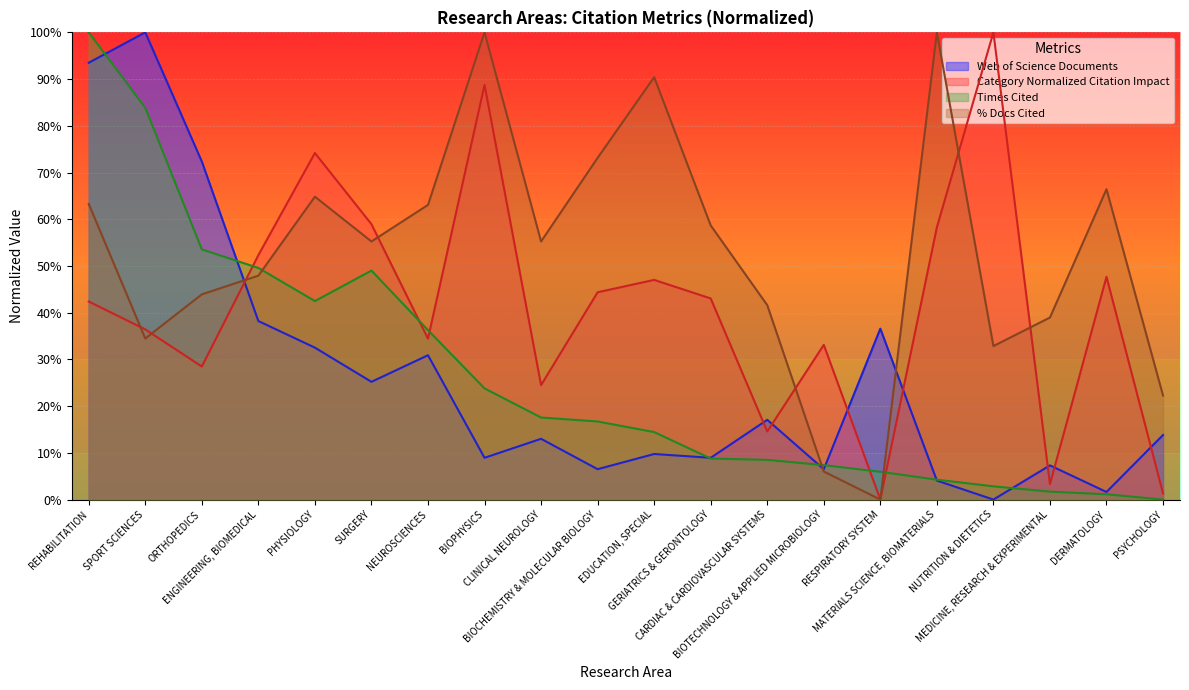

Reading left to right, list all the values displayed in this chart.

Web of Science Documents: 93.5	100.0	72.4	38.2	32.5	25.2	30.9	8.9	13.0	6.5	9.8	8.9	17.1	6.5	36.6	4.1	0.0	7.3	1.6	13.8
Category Normalized Citation Impact: 42.4	36.4	28.5	52.3	74.2	58.9	34.4	88.7	24.5	44.4	47.0	43.0	14.6	33.1	0.0	58.3	100.0	3.3	47.7	1.3
Times Cited: 100.0	83.9	53.5	49.6	42.5	49.0	36.3	23.8	17.6	16.7	14.4	8.8	8.5	7.4	5.9	4.2	2.8	1.7	1.1	0.0
% Docs Cited: 63.3	34.5	43.9	47.9	64.8	55.2	63.1	100.0	55.2	73.1	90.4	58.7	41.6	6.0	0.0	100.0	32.9	39.0	66.4	22.3